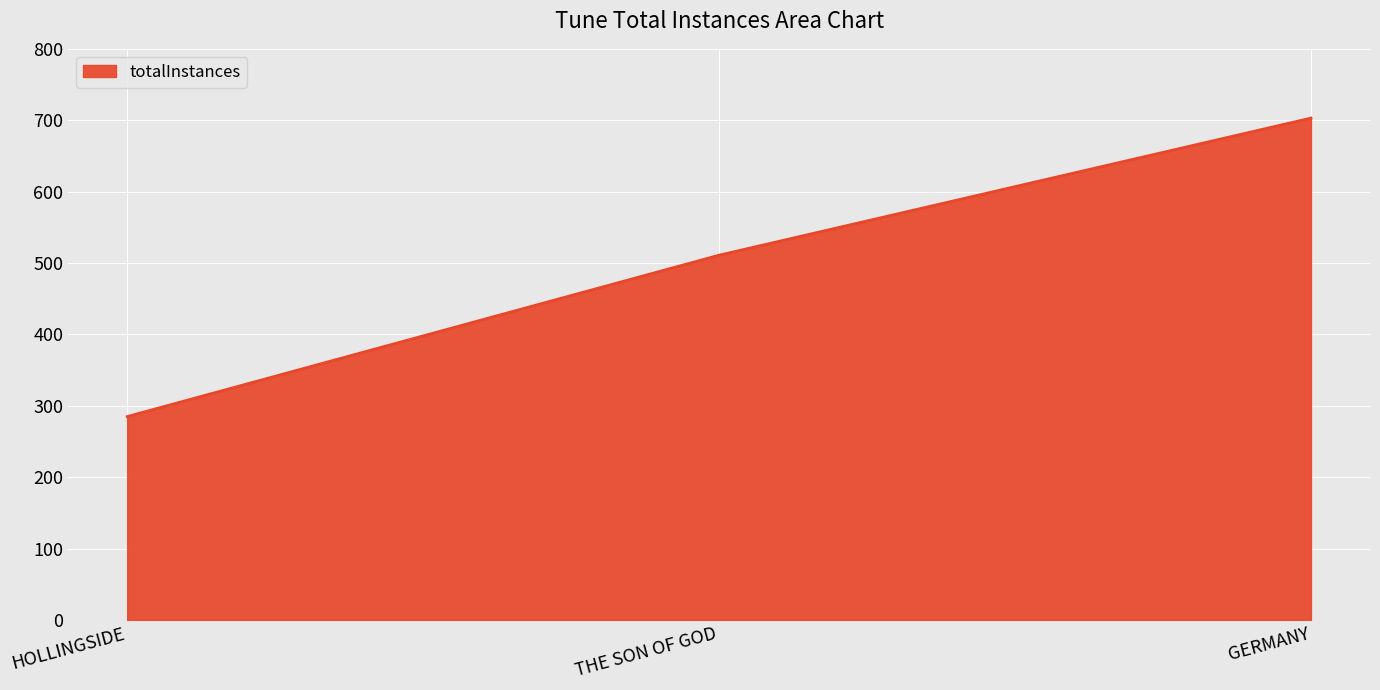

At which label is the value closest to 494?

THE SON OF GOD